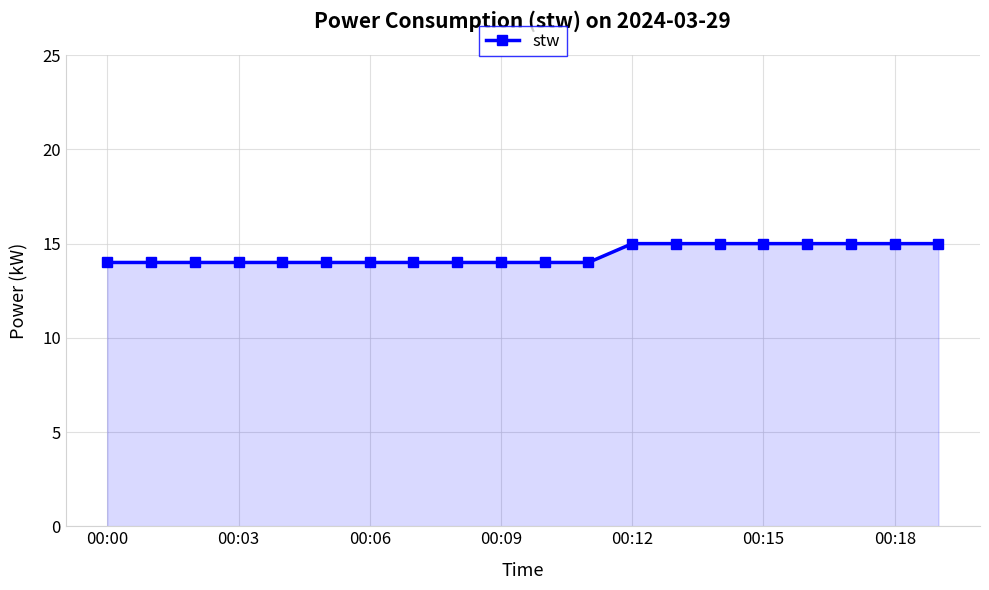

What is the value of the 10th point from the left?

14